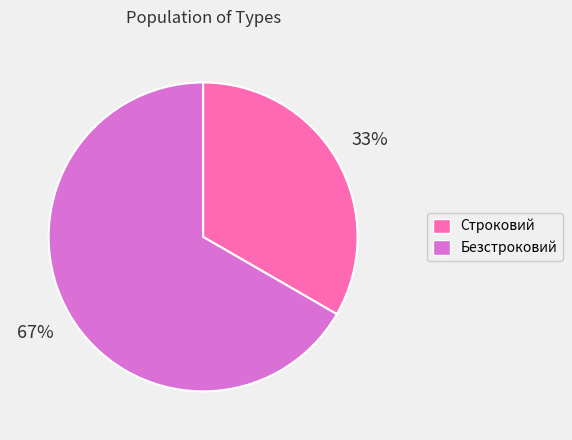

Is it true that Строковий is 33% of the pie?

True